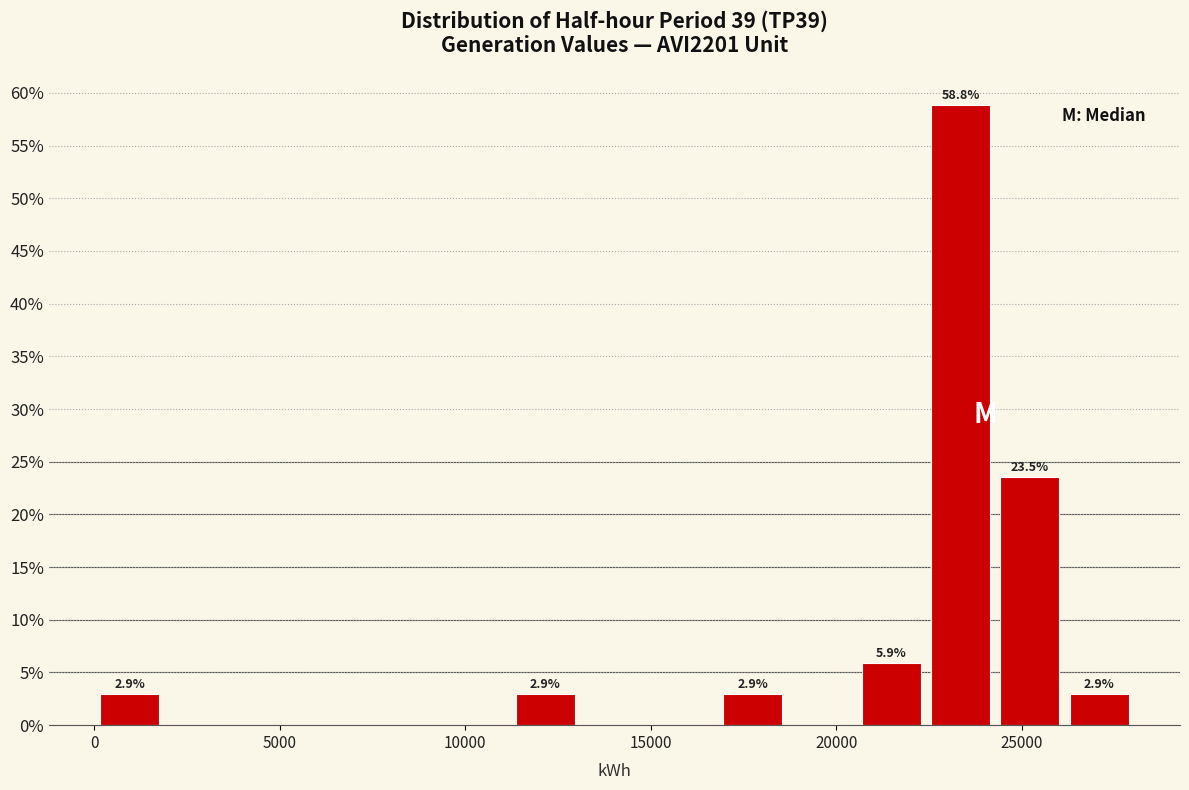

Around what value on the x-axis is the tallest bar? Give the approximate position of its centre, as read against the axis.

23500